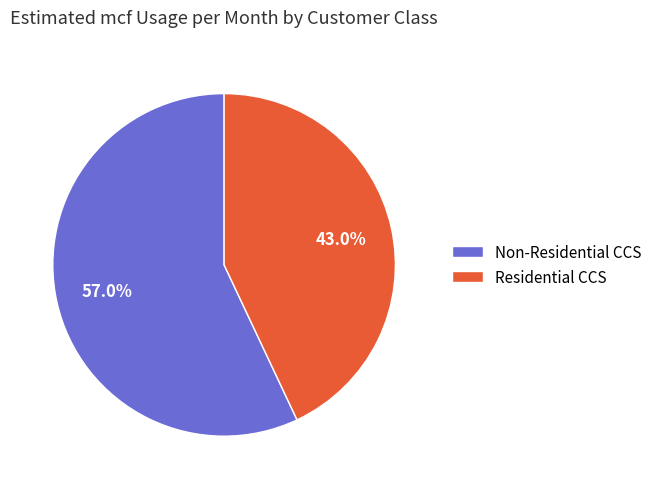

To the nearest percent, what is the difference between the Non-Residential CCS and Residential CCS slice percentages?

14%